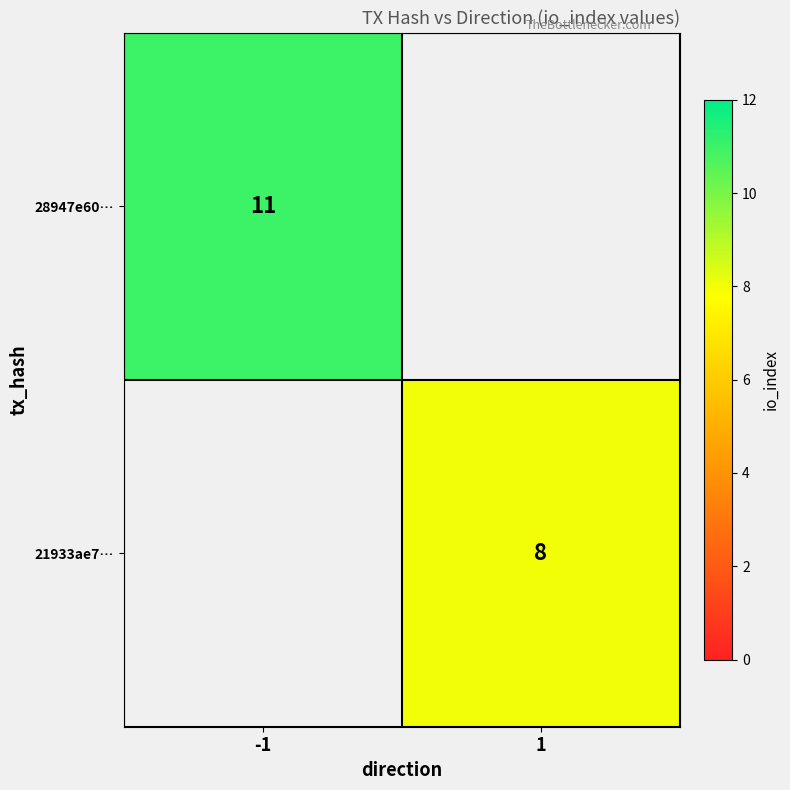

At which category does the chart reach its minimum across all series?

1